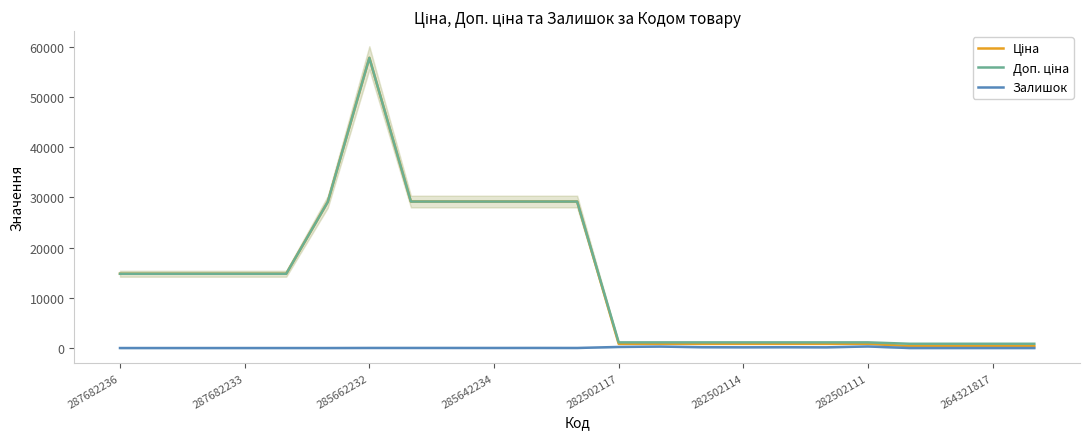

What are all the series names shown in the legend?

Ціна, Доп. ціна, Залишок